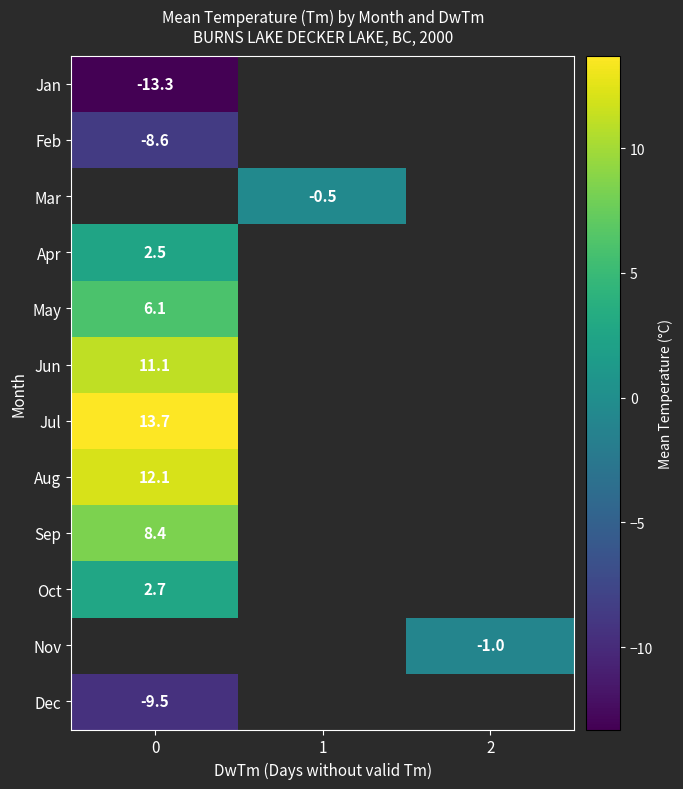

How many categories are shown in the chart?

3